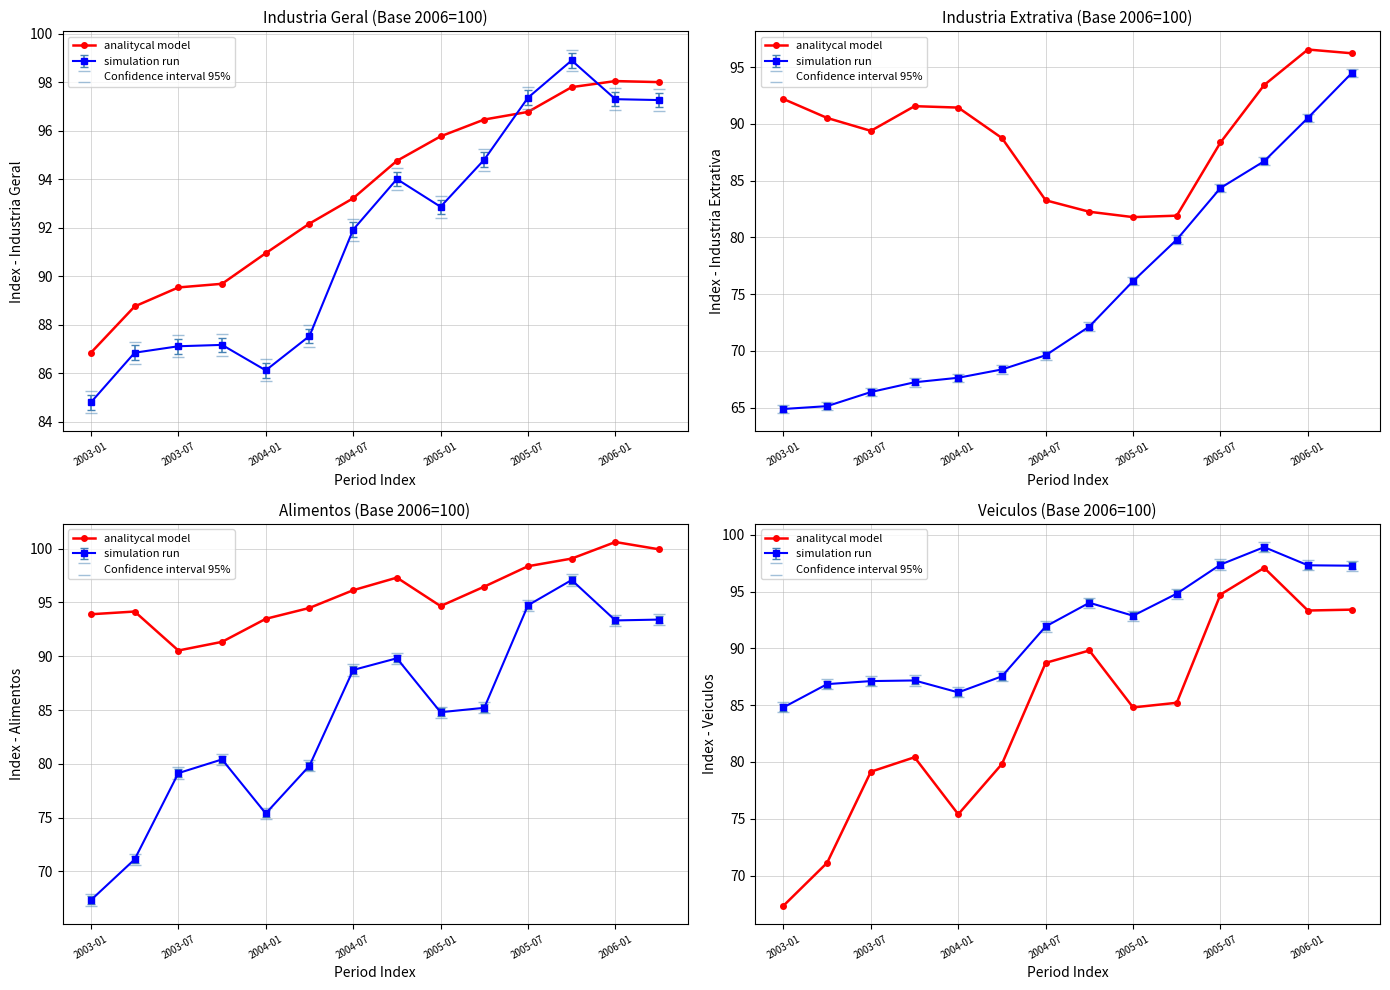

Approximately how many times larger is the value at 2005-07 compared to 13?

0.9